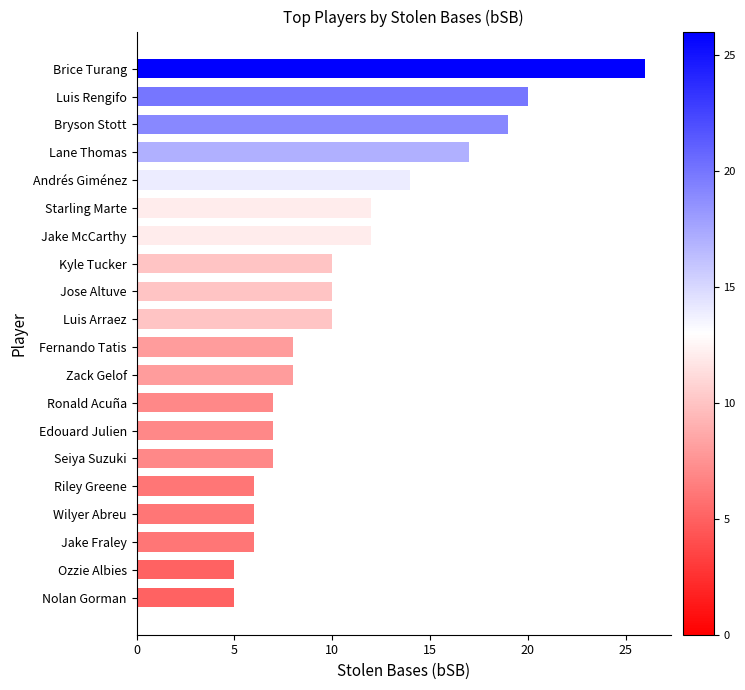

Which has a higher value, Luis Arraez or Jake Fraley?

Luis Arraez